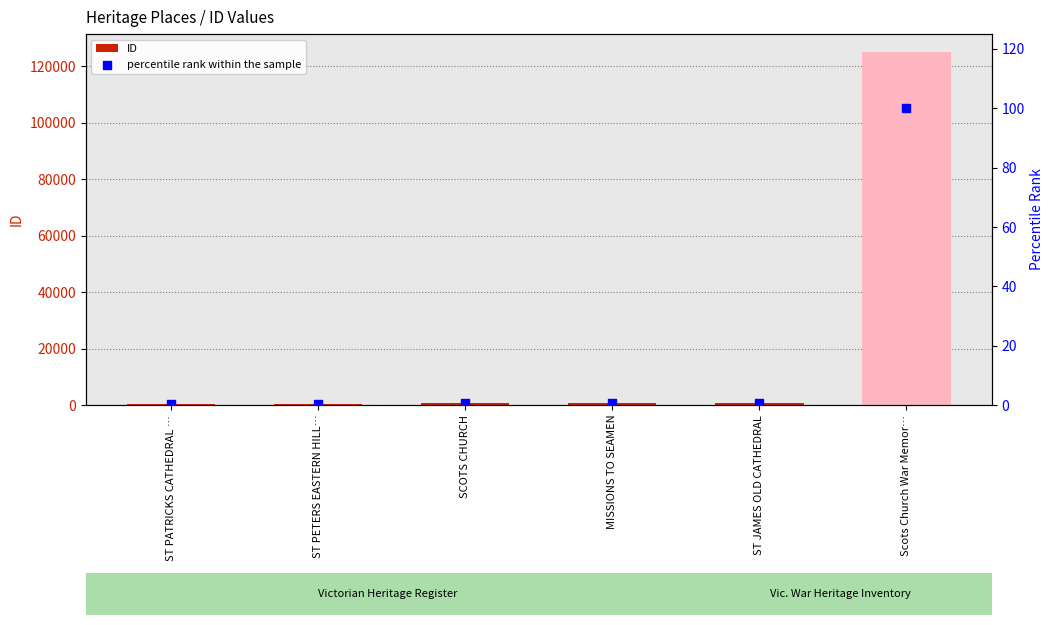

Which series reaches the minimum Y coordinate?

percentile rank within the sample